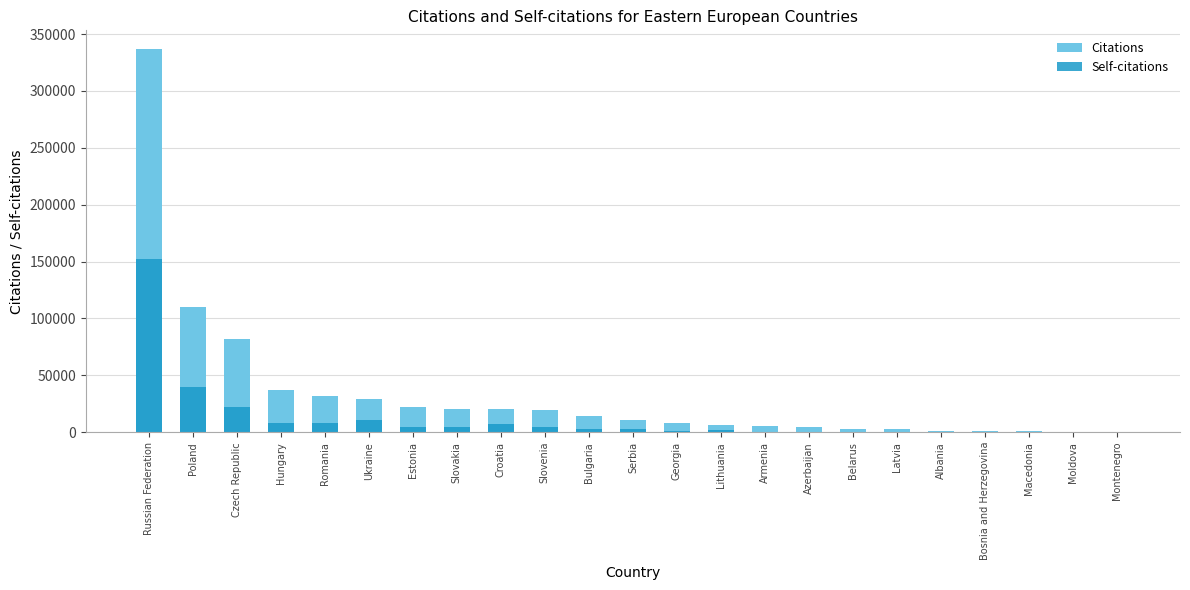

What is the value of the Citations bar at the 4th from the left?

37254